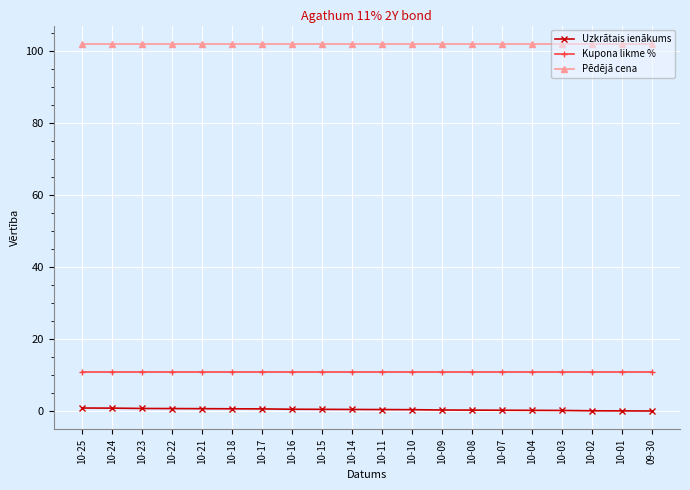

What is the highest value of the Kupona likme % series?

11.0